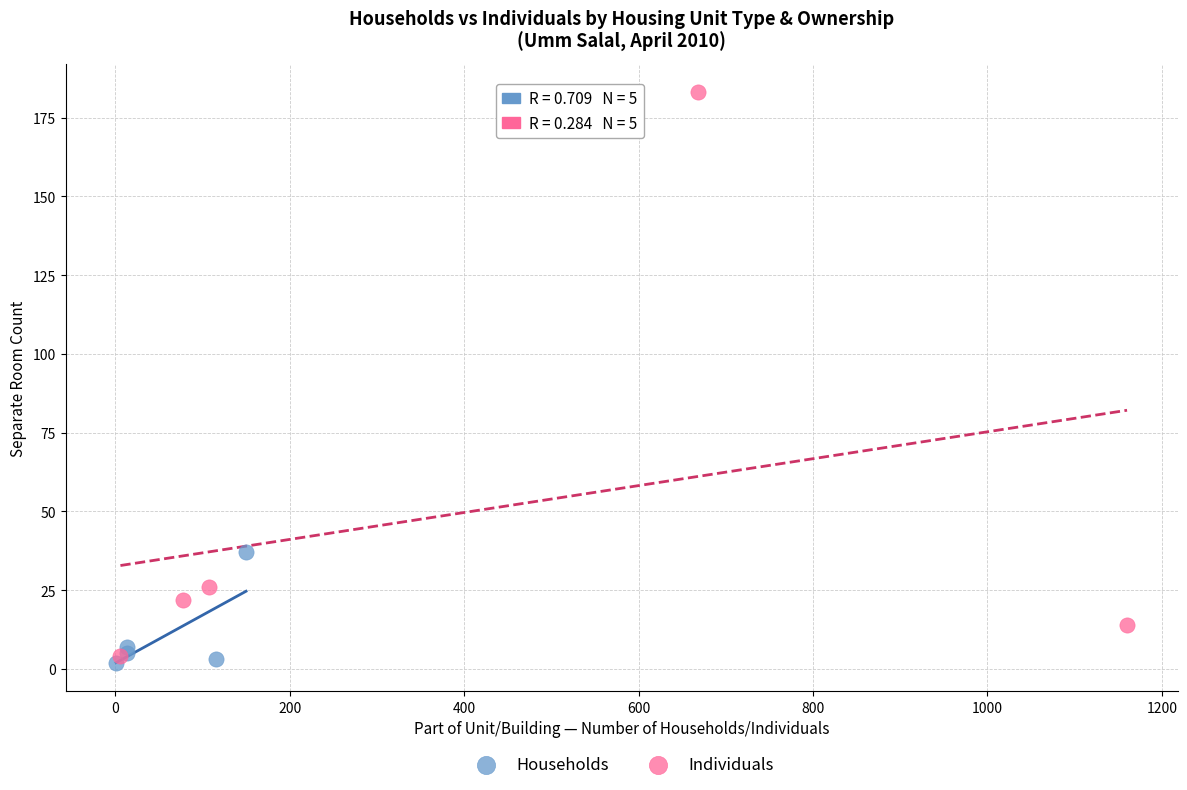

Which series has the largest Y range (max minus min)?

Individuals